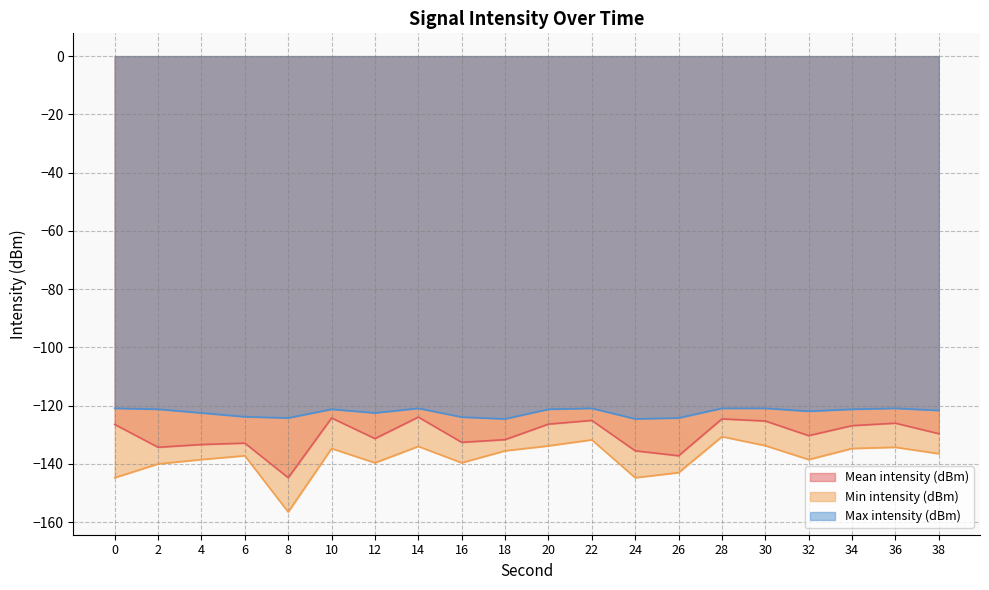

The Min intensity (dBm) series shows -134.3 at 36. True or false?

True